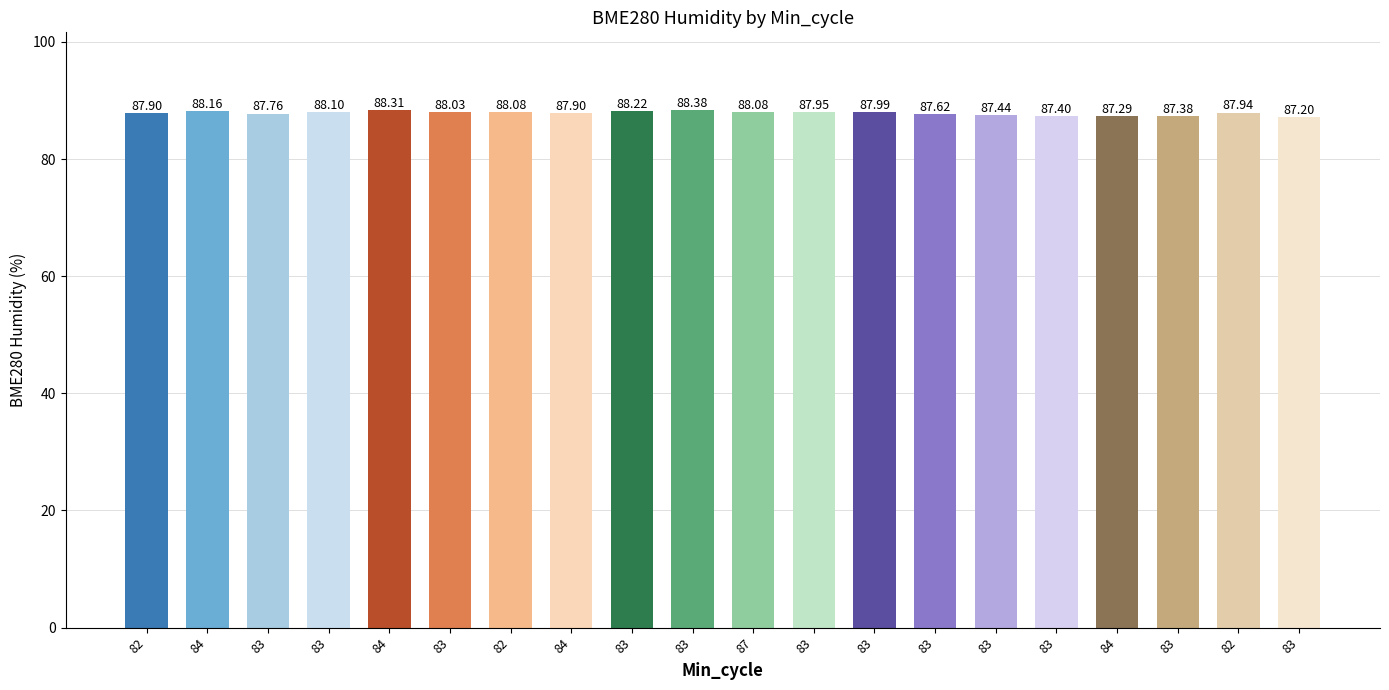

At which category does the chart reach its minimum across all series?

83